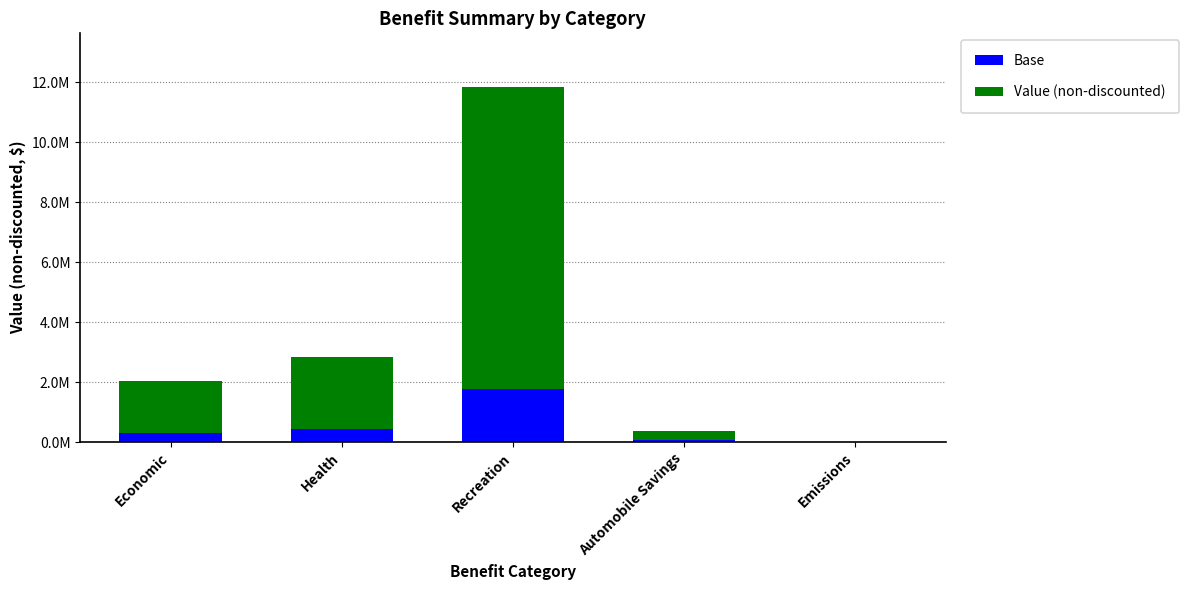

What are all the series names shown in the legend?

Base, Value (non-discounted)